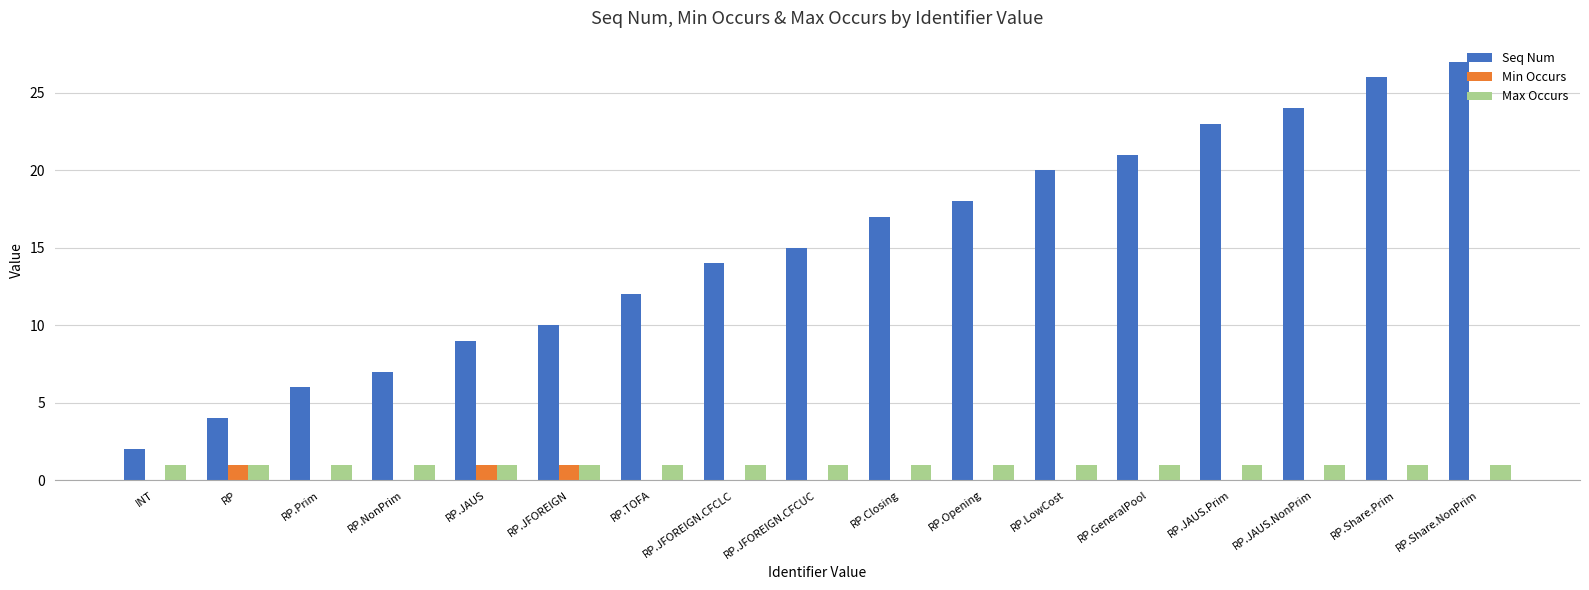

At which category does the chart reach its peak across all series?

RP.Share.NonPrim